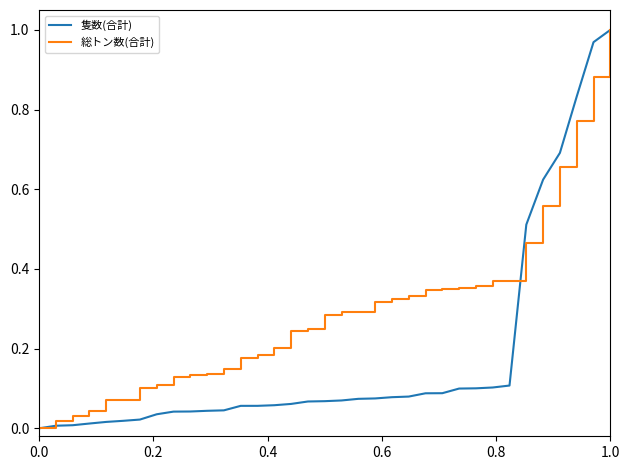

List the series in order of their overall mean, lowest first.

隻数(合計), 総トン数(合計)